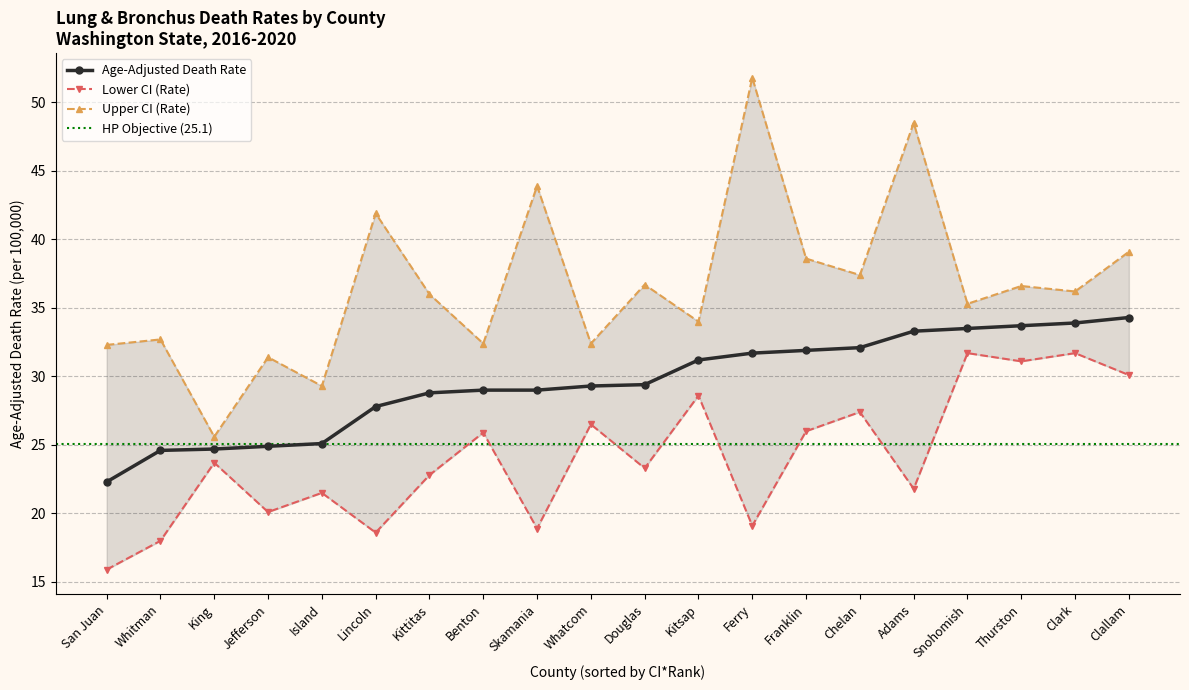

At how many categories does at least one series exceed 44?

2